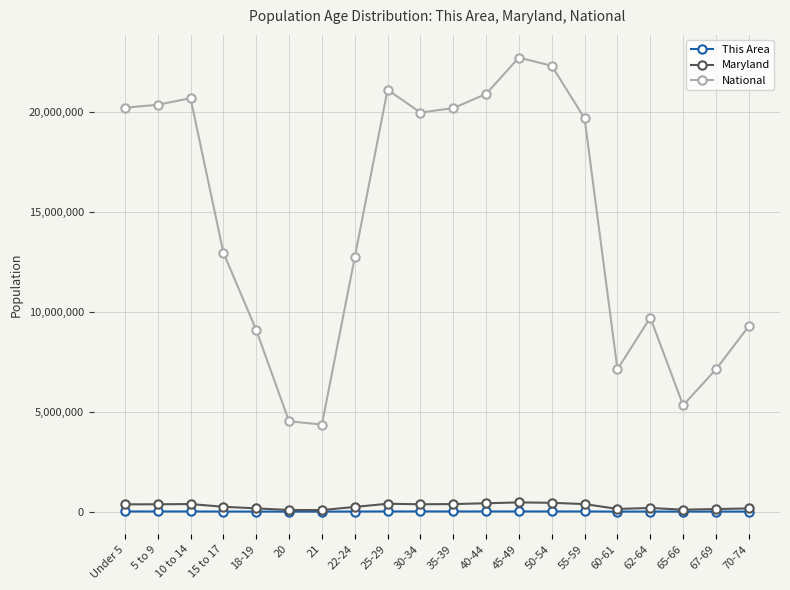

True or false: This Area and National cross at least once.

False